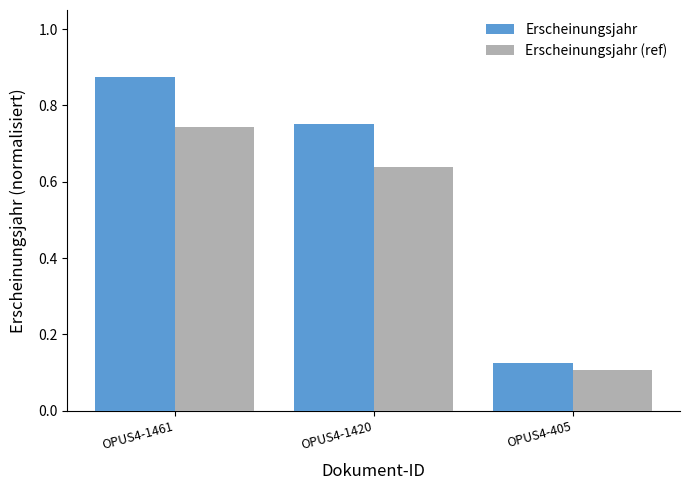

List the labels in order of Erscheinungsjahr (ref) value, smallest first.

OPUS4-405, OPUS4-1420, OPUS4-1461